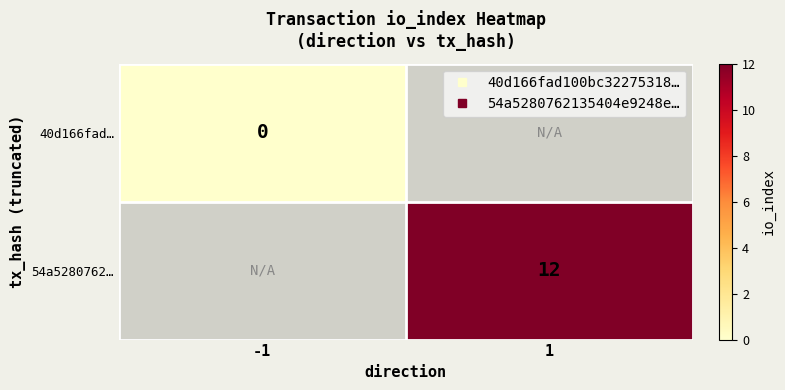

Which category has the highest value in the 40d166fad… series?

-1